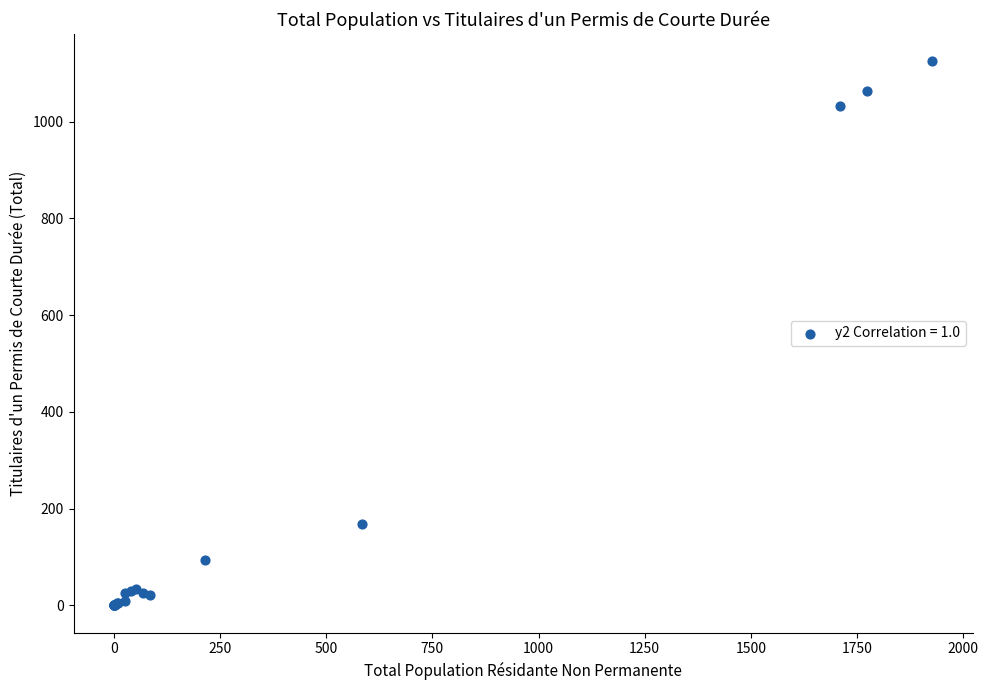

What Y value in the scatter plot is closest to 562?

169